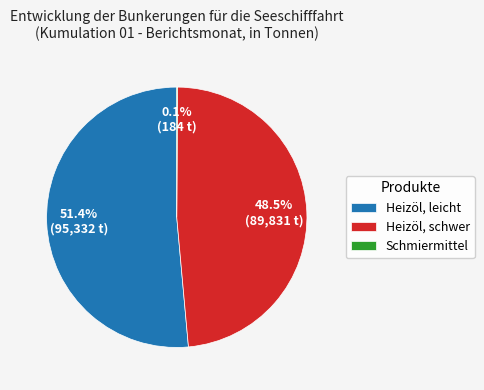

Combined, do Heizöl, schwer and Heizöl, leicht account for over 50%?

Yes